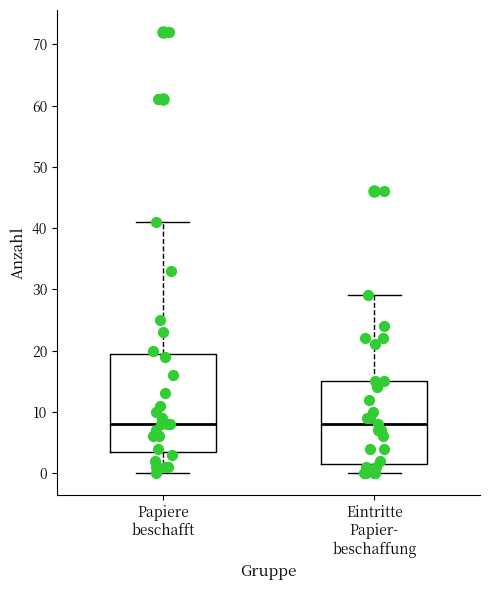

Reading left to right, read every box against the y-axis: the position of its median line, the range the box covers, and the ends of its whiskers. The values are not printed on the chart, so give them approximately, as read against the axis.

Papiere beschafft: median 8, box 4 to 20, whiskers 0 to 41
Eintritte Papier- beschaffung: median 8, box 2 to 15, whiskers 0 to 29